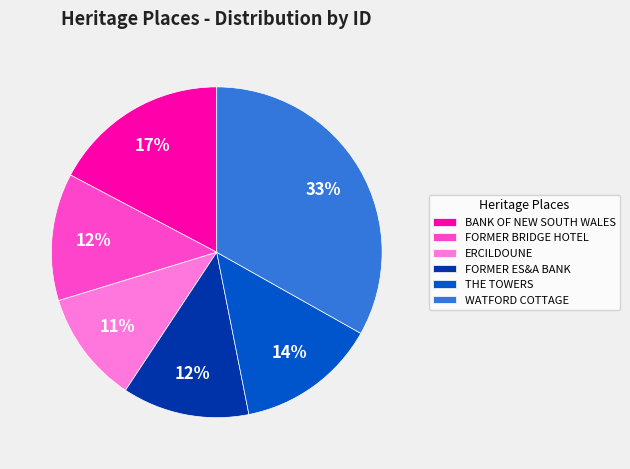

Approximately how many times larger is the value at BANK OF NEW SOUTH WALES compared to FORMER ES&A BANK?

1.4